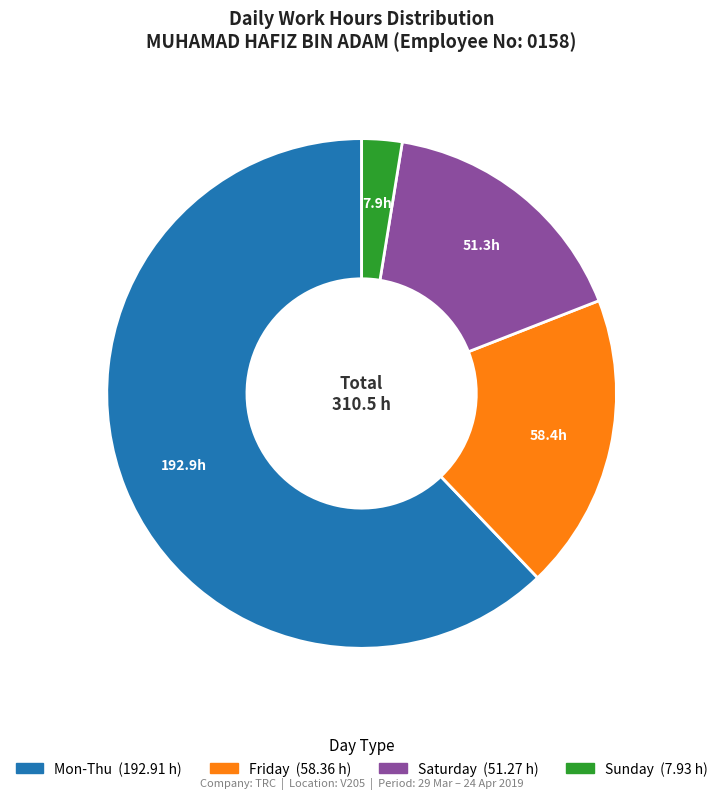

Does any single category account for the majority?

Yes